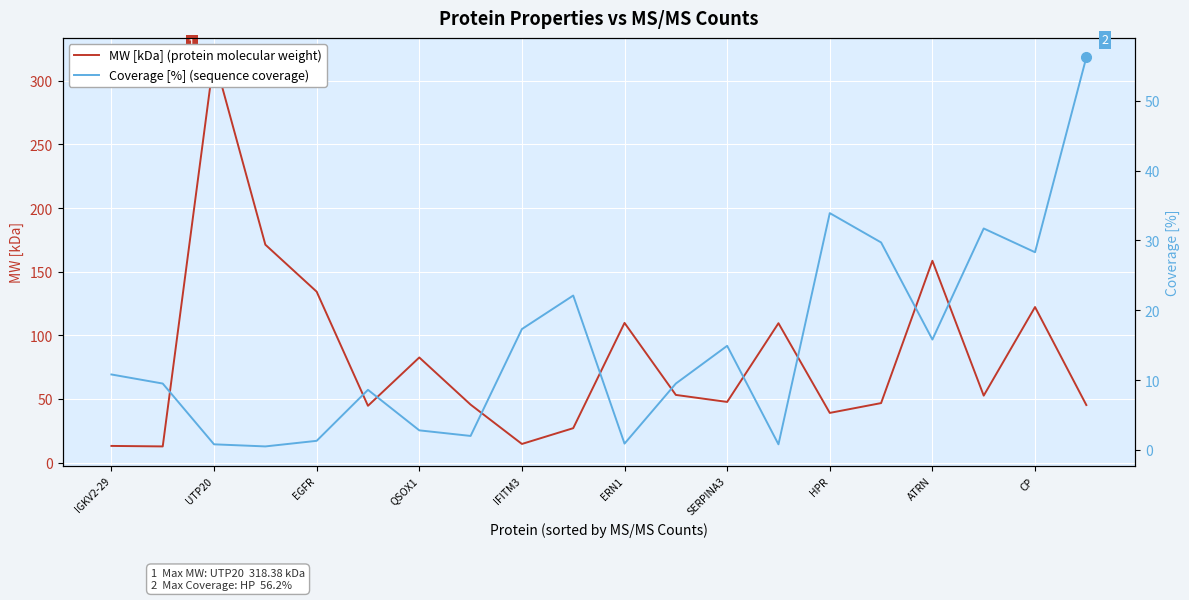

How many lines are shown in the chart?

2